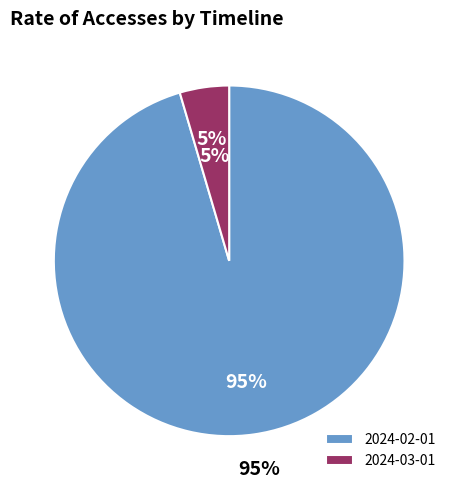

Which category has the smallest portion of the pie?

2024-03-01